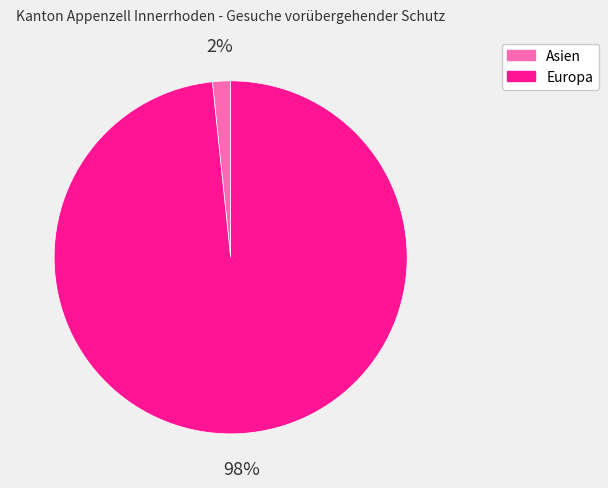

How many slices are in this pie chart?

2